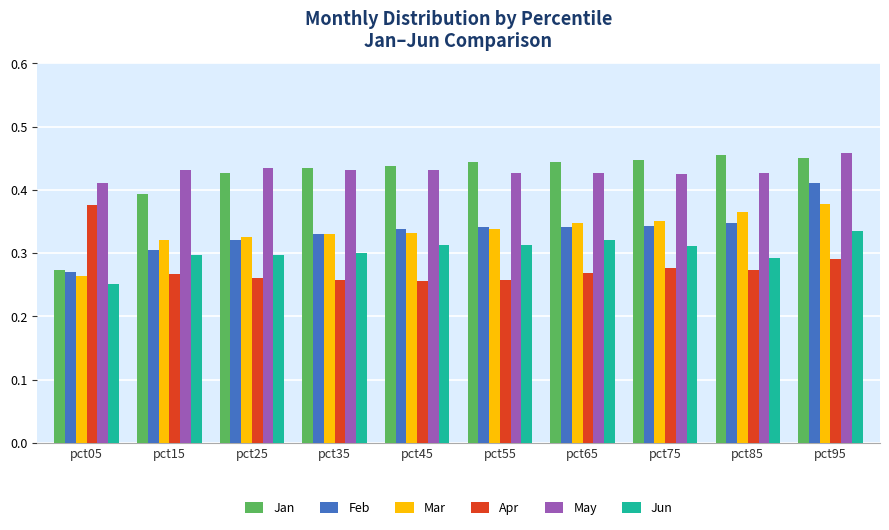

What are all the series names shown in the legend?

Jan, Feb, Mar, Apr, May, Jun